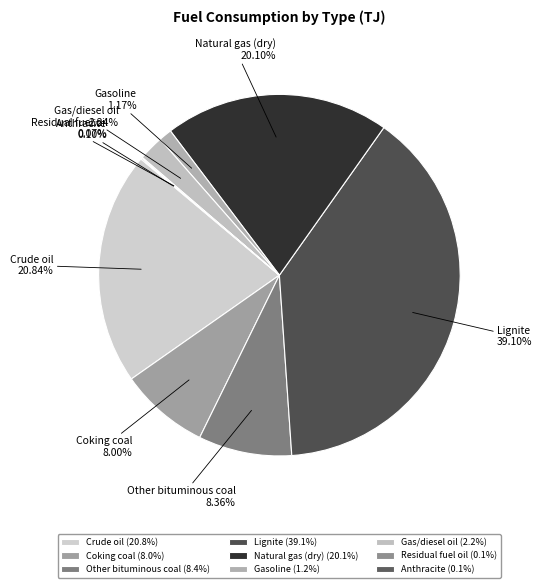

To the nearest percent, what percentage of the pie is Other bituminous coal?

8%